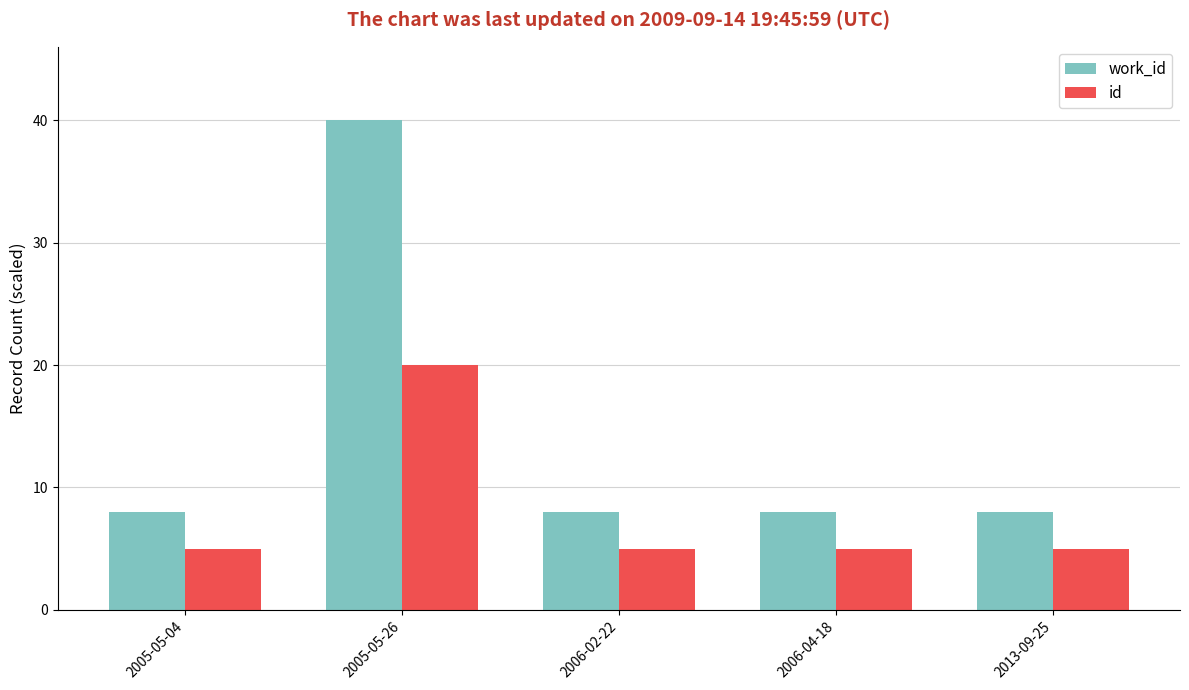

At which category is the sum across all series the highest?

2005-05-26